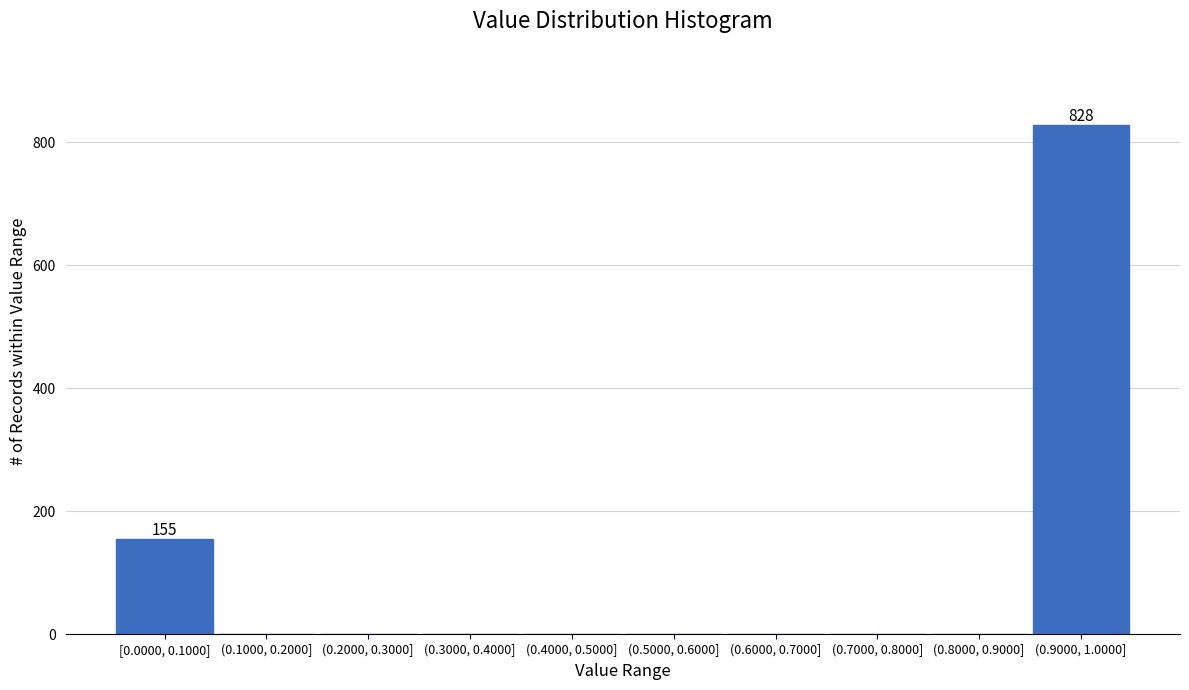

Reading right to left, list all the values displayed in this chart.

(0.9000, 1.0000]=828	(0.8000, 0.9000]=0	(0.7000, 0.8000]=0	(0.6000, 0.7000]=0	(0.5000, 0.6000]=0	(0.4000, 0.5000]=0	(0.3000, 0.4000]=0	(0.2000, 0.3000]=0	(0.1000, 0.2000]=0	[0.0000, 0.1000]=155